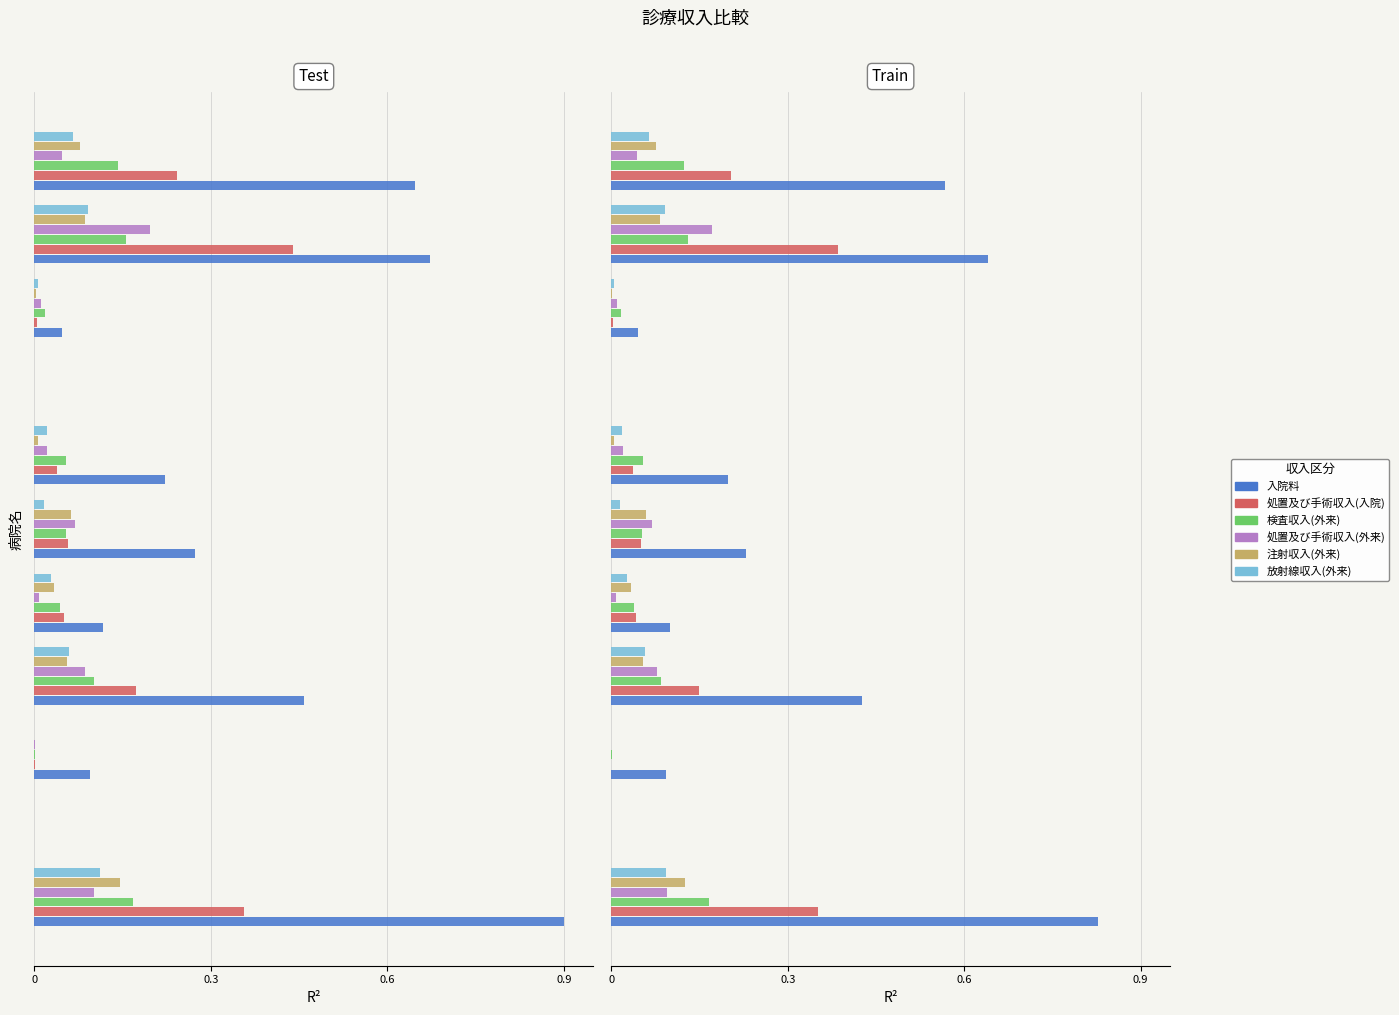

Which series has the largest total across all categories?

入院料